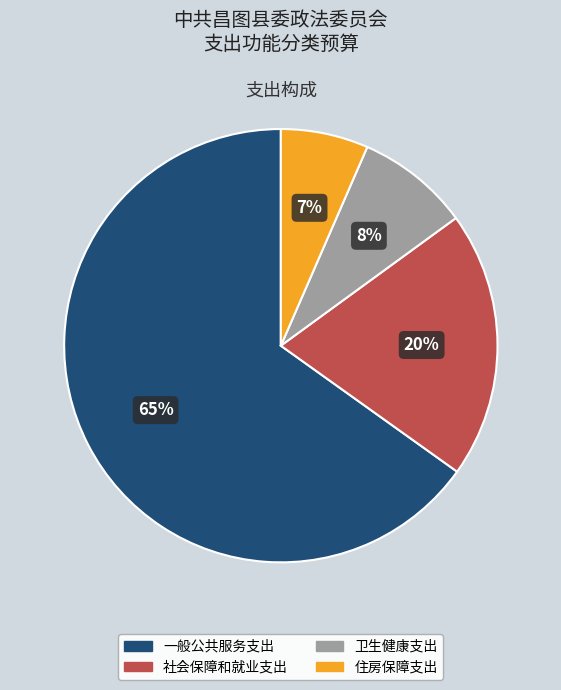

Between 住房保障支出 and 卫生健康支出, which is larger?

卫生健康支出